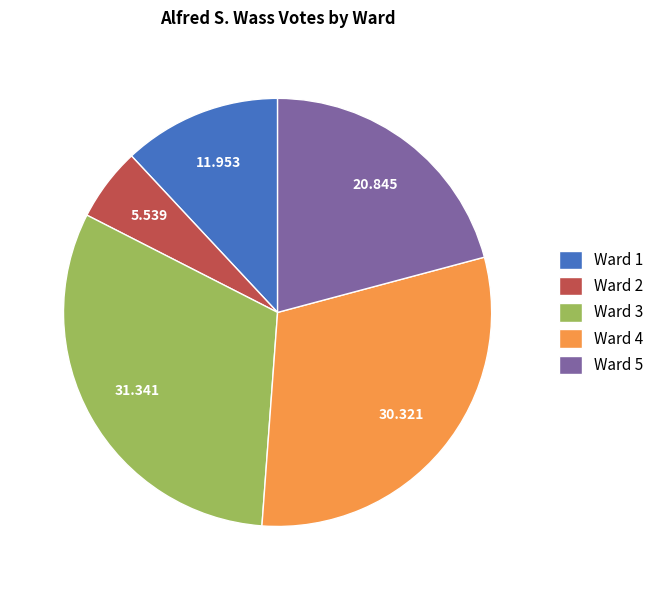

Which has a higher value, Ward 4 or Ward 5?

Ward 4